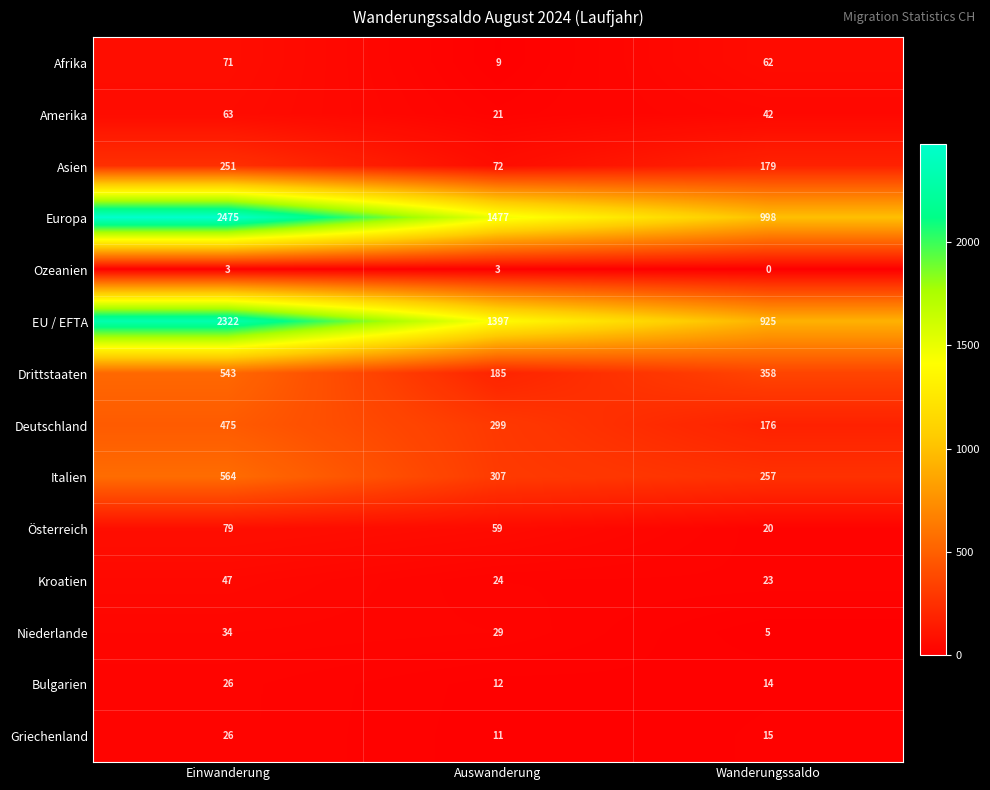

What is the difference between the highest and lowest values at Wanderungssaldo?

998